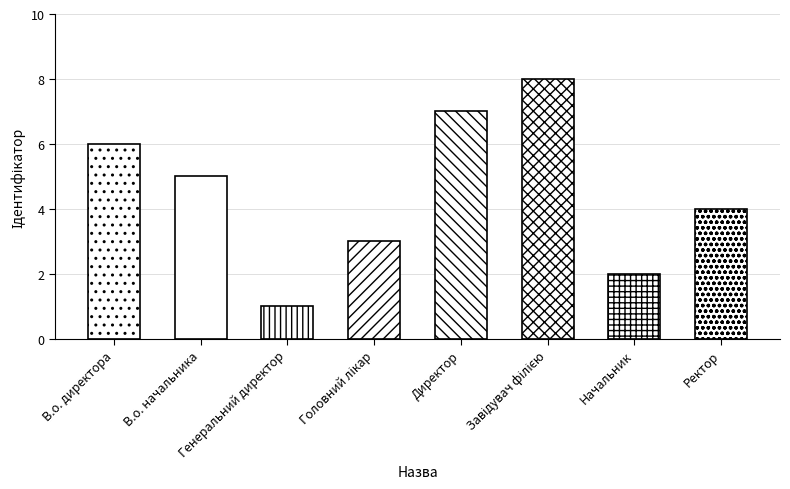

How many values are between 3 and 7?

5